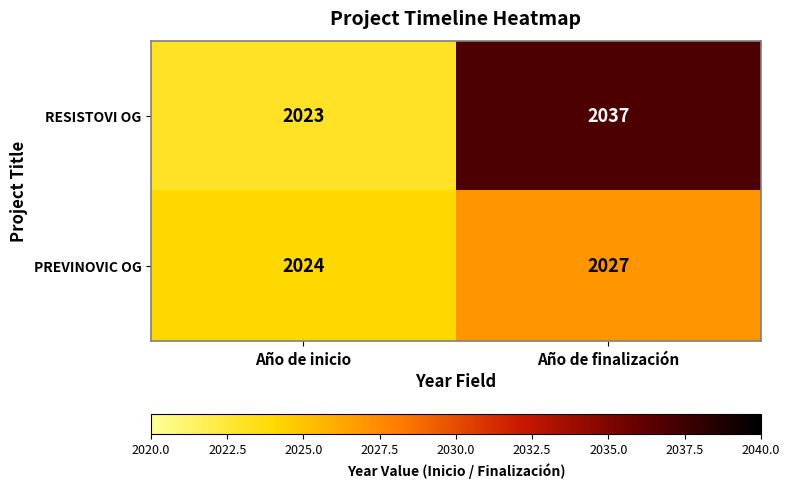

At which category does the chart reach its minimum across all series?

Año de inicio